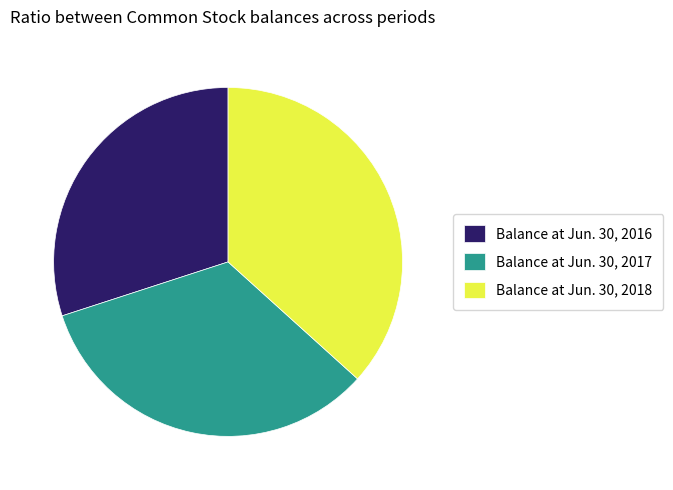

How many segments does this pie chart have?

3